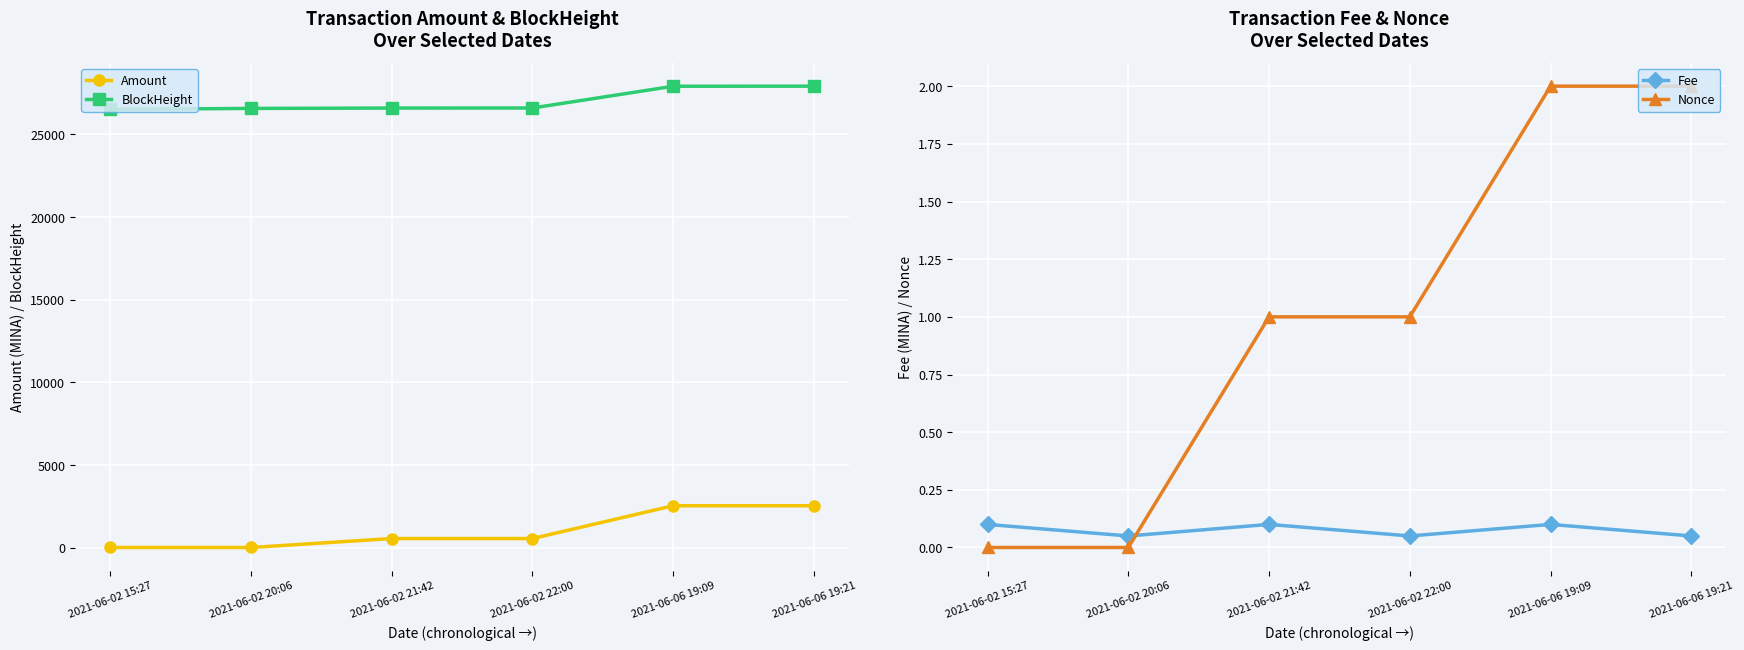

Rank the categories by Nonce value from highest to lowest.

2021-06-06 19:09, 2021-06-06 19:21, 2021-06-02 21:42, 2021-06-02 22:00, 2021-06-02 15:27, 2021-06-02 20:06